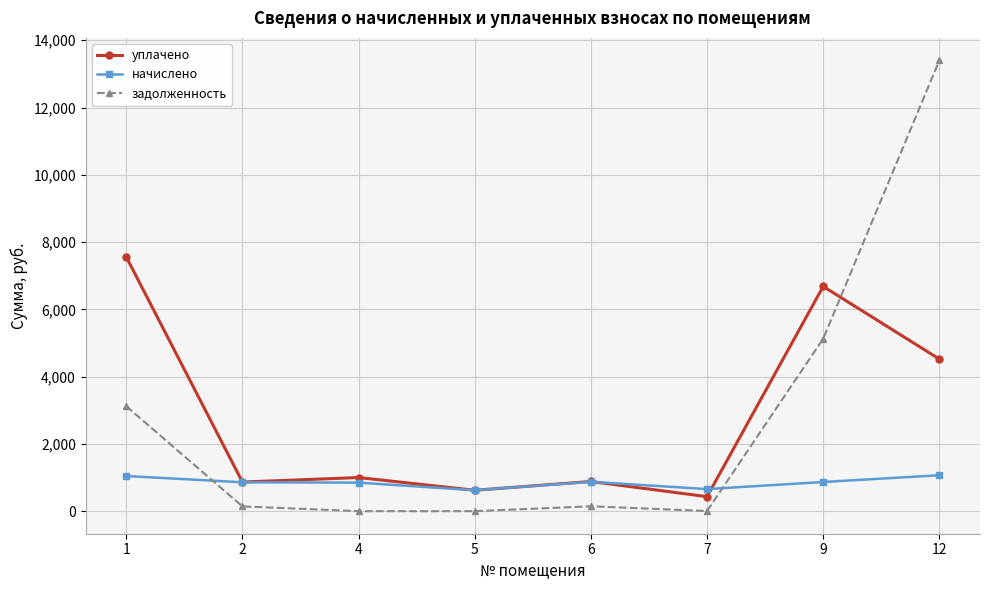

What is the value of the уплачено point at the 7th from the left?

6681.8